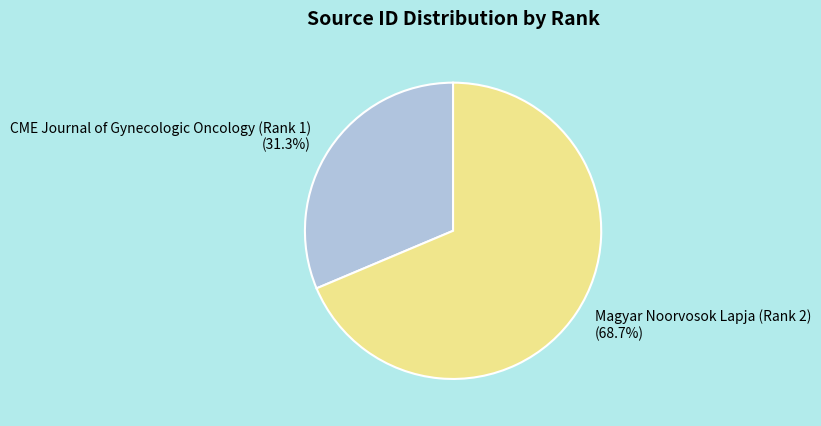

What percentage is the Magyar Noorvosok Lapja (Rank 2) slice, to the nearest percent?

69%